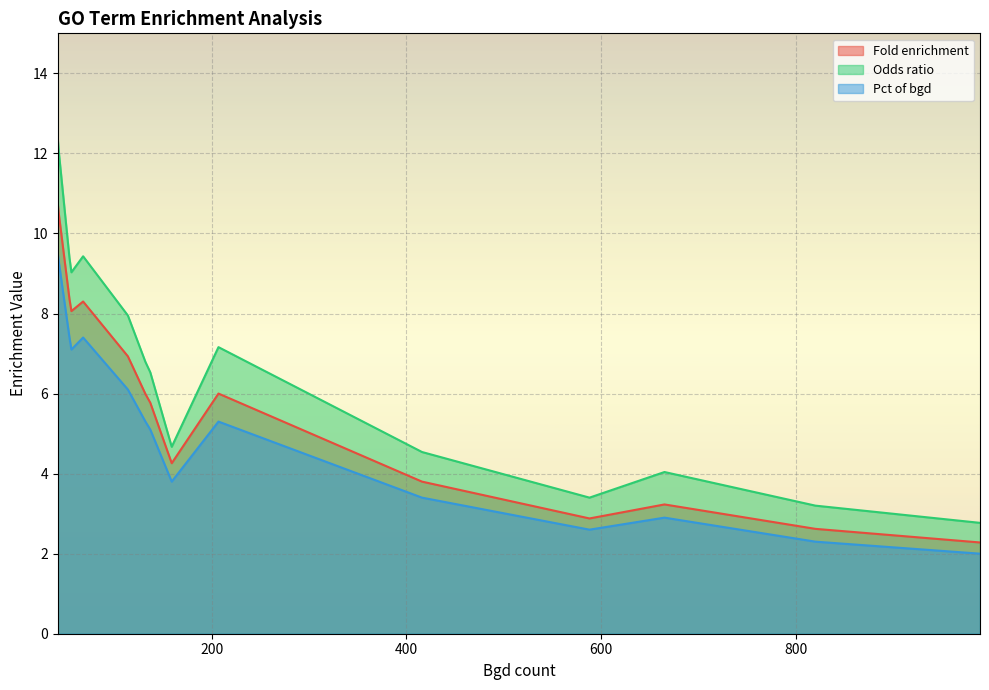

What are all the series names shown in the legend?

Fold enrichment, Odds ratio, Pct of bgd